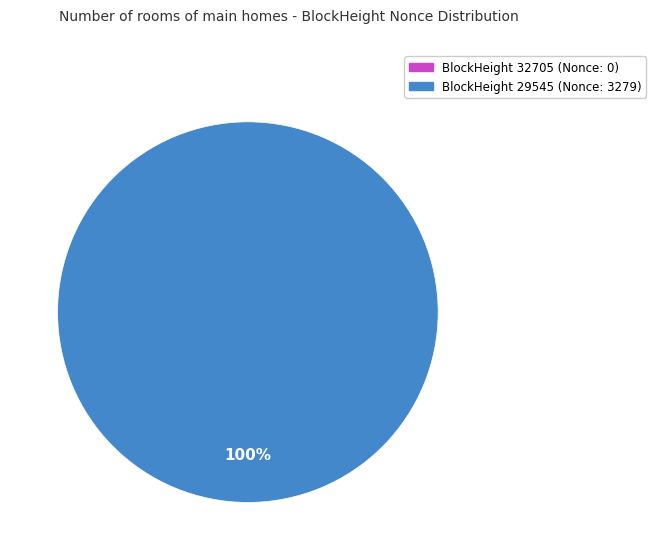

Is there any slice that represents more than half of the pie?

Yes